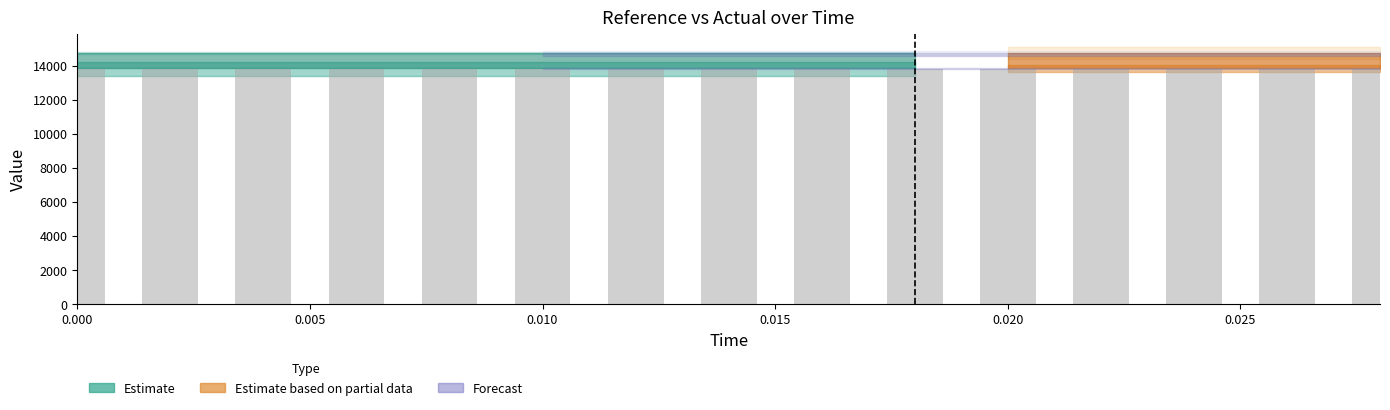

The high series shows 9361.2 at 0.0. True or false?

False